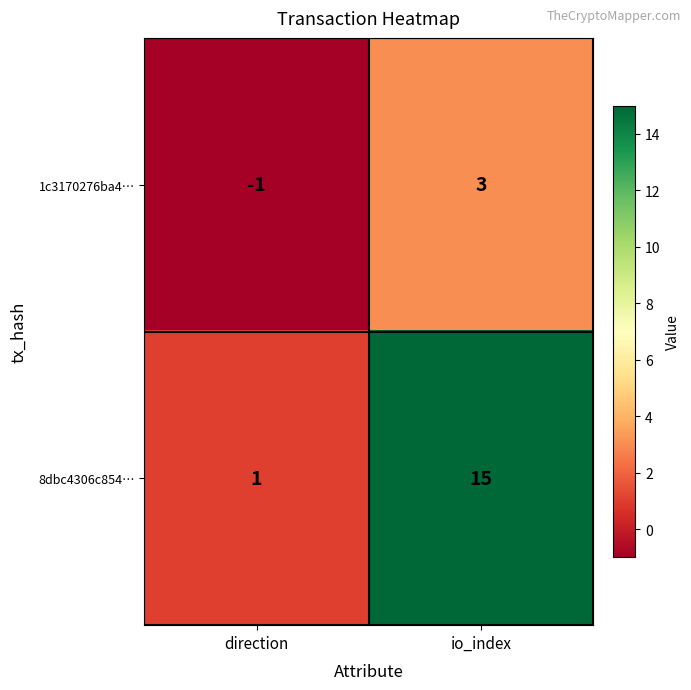

What is the sum of all 8dbc4306c854… values?

16